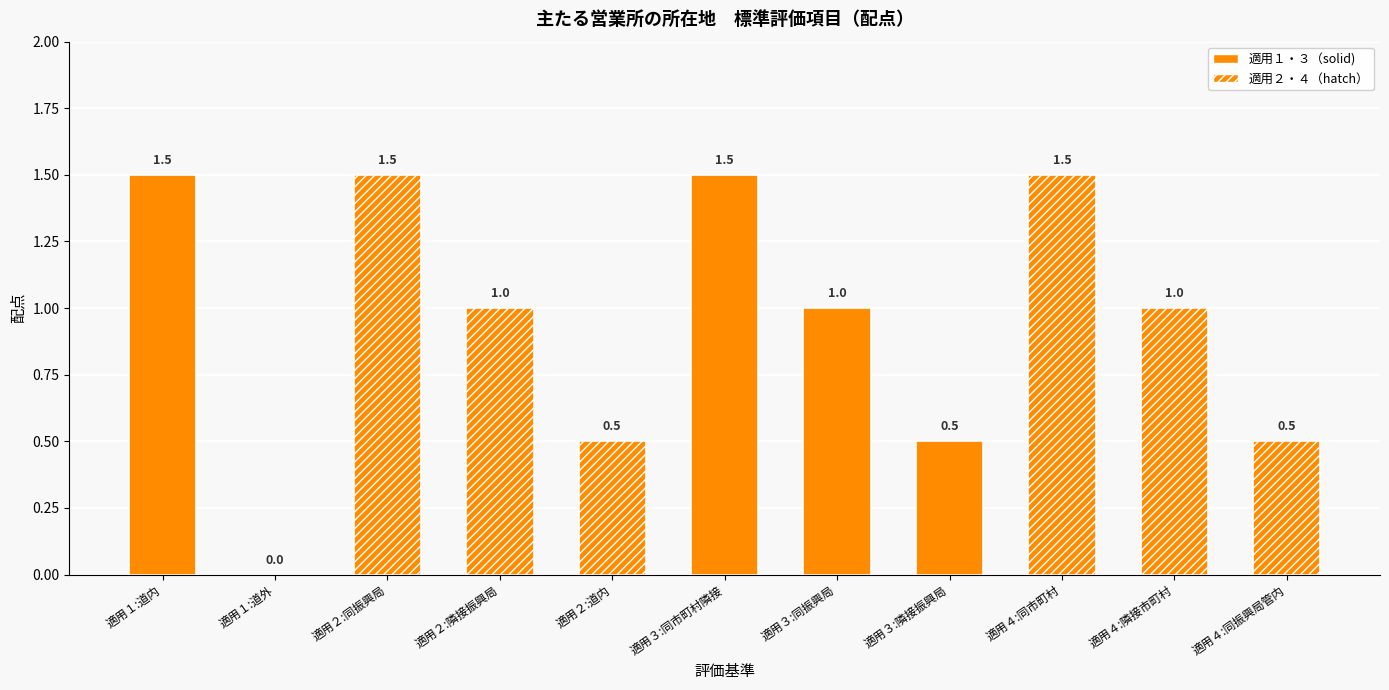

Reading left to right, what are all the values shown in this chart?

道内=1.5	道外=0.0	工事箇所と同じ（総合）振興局管内=1.5	上記に隣接する（総合）振興局管内=1.0	道内=0.5	工事箇所と同じ市町村および隣接する市町村管内=1.5	工事箇所と同じ（総合）振興局管内=1.0	上記に隣接する（総合）振興局管内=0.5	工事箇所と同じ市町村=1.5	工事箇所と隣接する市町村管内=1.0	工事箇所がある（総合）振興局管内=0.5